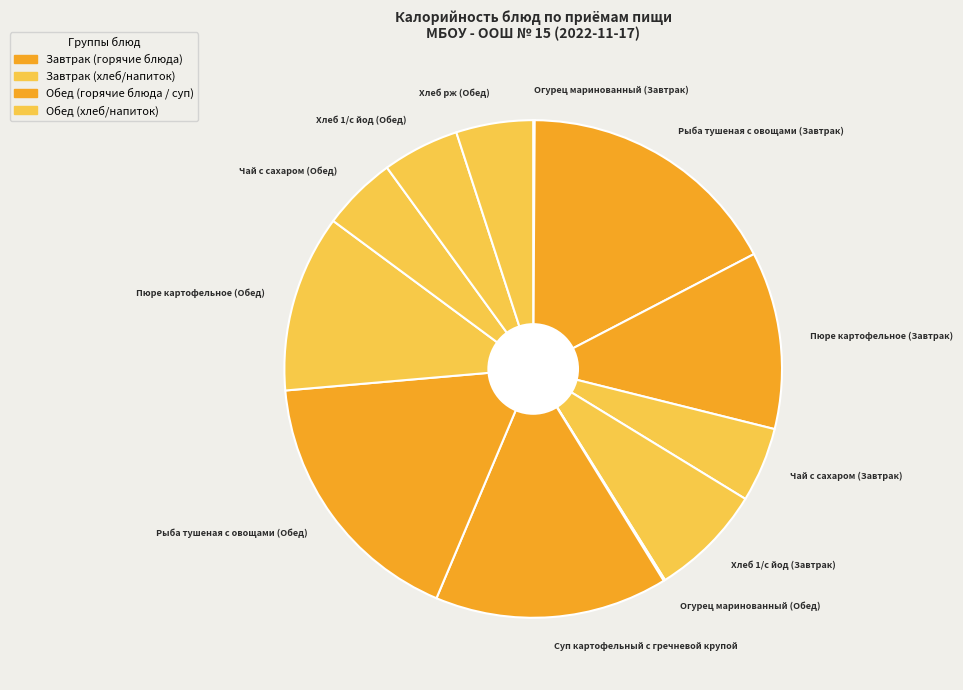

Is there any slice that represents more than half of the pie?

No